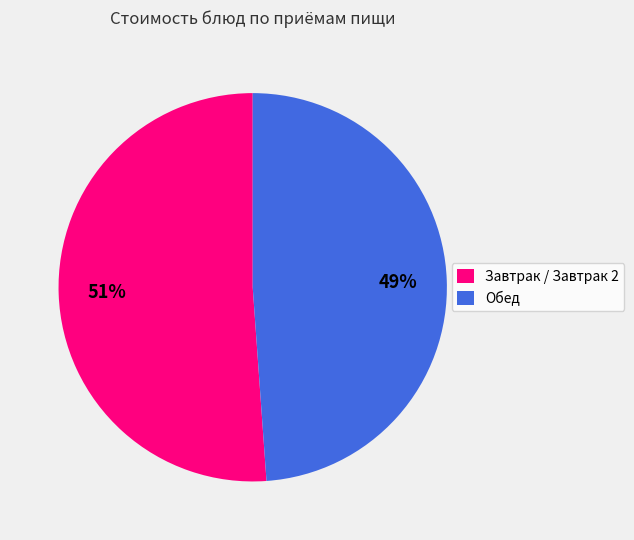

Between Обед and Завтрак / Завтрак 2, which is larger?

Завтрак / Завтрак 2